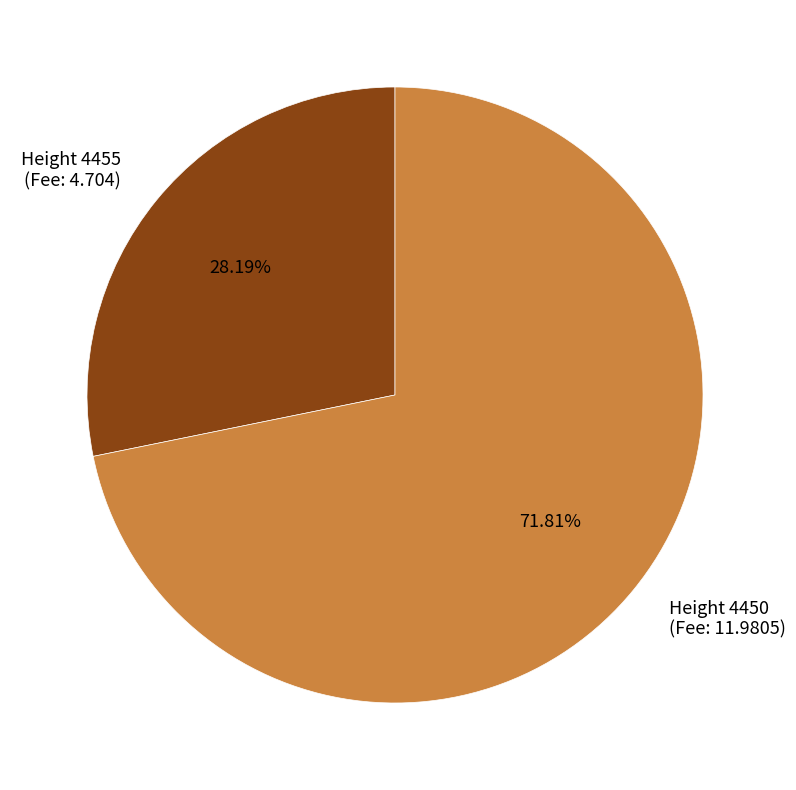

Does any single category account for the majority?

Yes